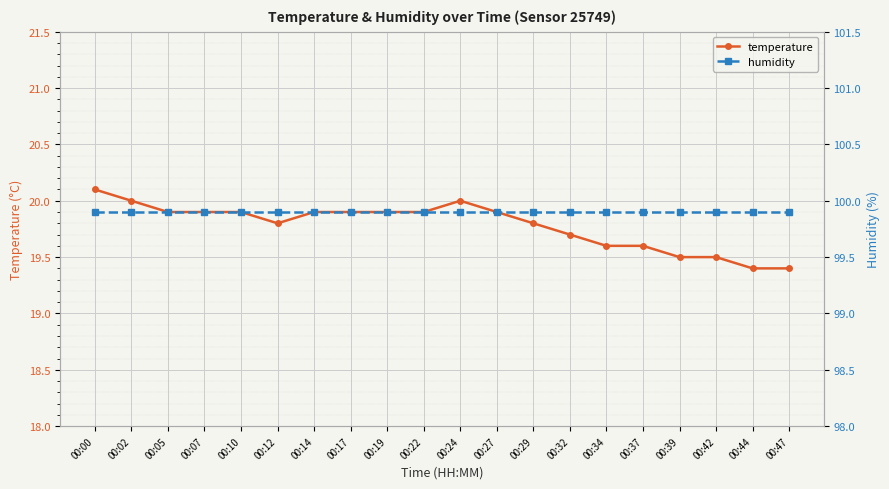

The humidity series shows 99.9 at 00:47. True or false?

True